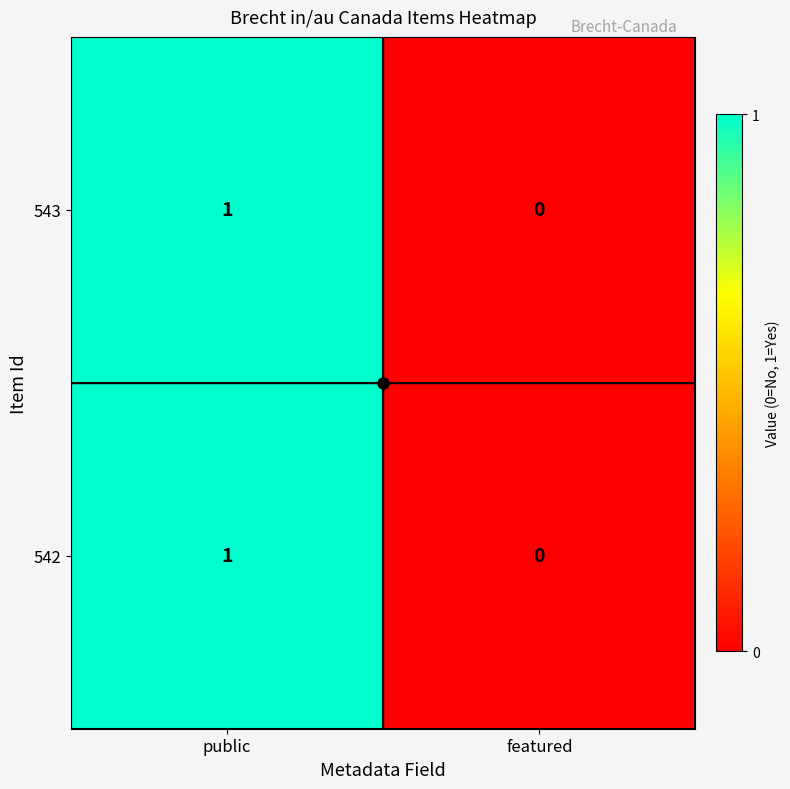

The 543 series shows -1 at featured. True or false?

False